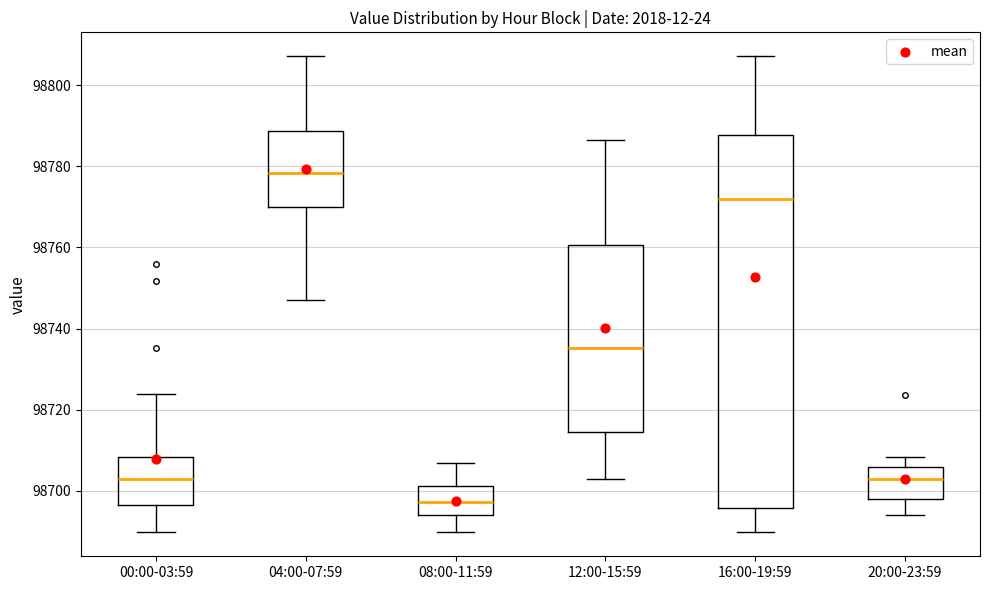

Reading left to right, read every box against the y-axis: the position of its median line, the range the box covers, and the ends of its whiskers. The values are not printed on the chart, so give them approximately, as read against the axis.

00:00-03:59: median 98702, box 98696 to 98708, whiskers 98690 to 98724
04:00-07:59: median 98778, box 98770 to 98788, whiskers 98748 to 98808
08:00-11:59: median 98698, box 98694 to 98702, whiskers 98690 to 98706
12:00-15:59: median 98736, box 98714 to 98760, whiskers 98702 to 98786
16:00-19:59: median 98772, box 98696 to 98788, whiskers 98690 to 98808
20:00-23:59: median 98702, box 98698 to 98706, whiskers 98694 to 98708